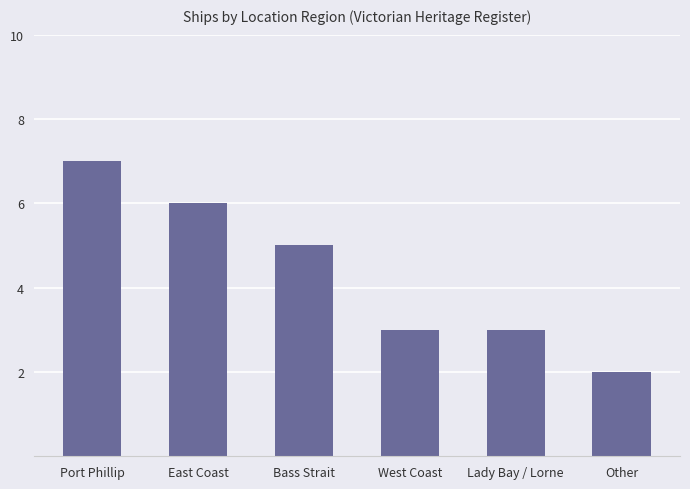

How many values are below 5?

3